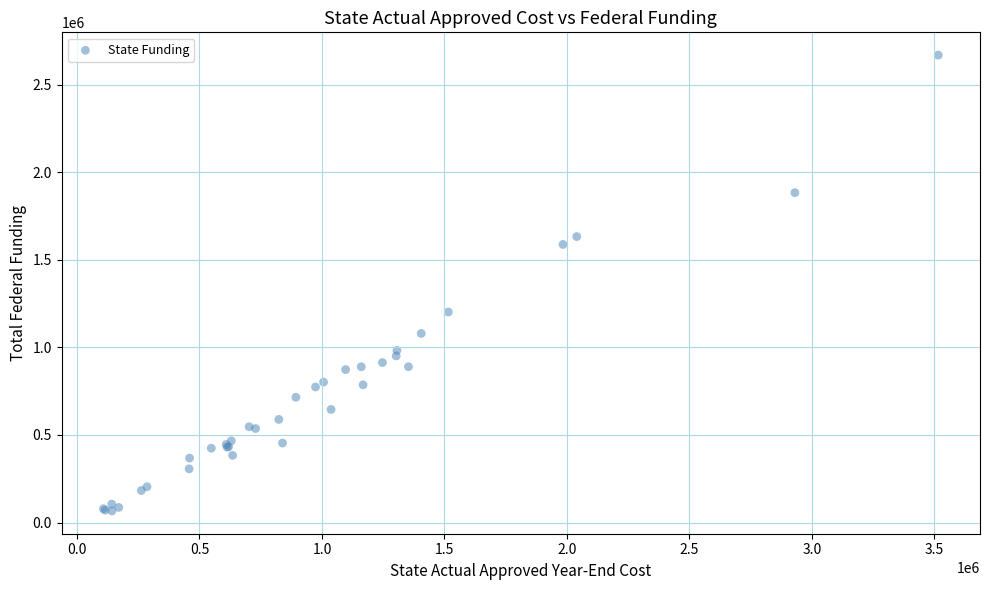

What Y value in the scatter plot is closest to 1366897?

1201280.7